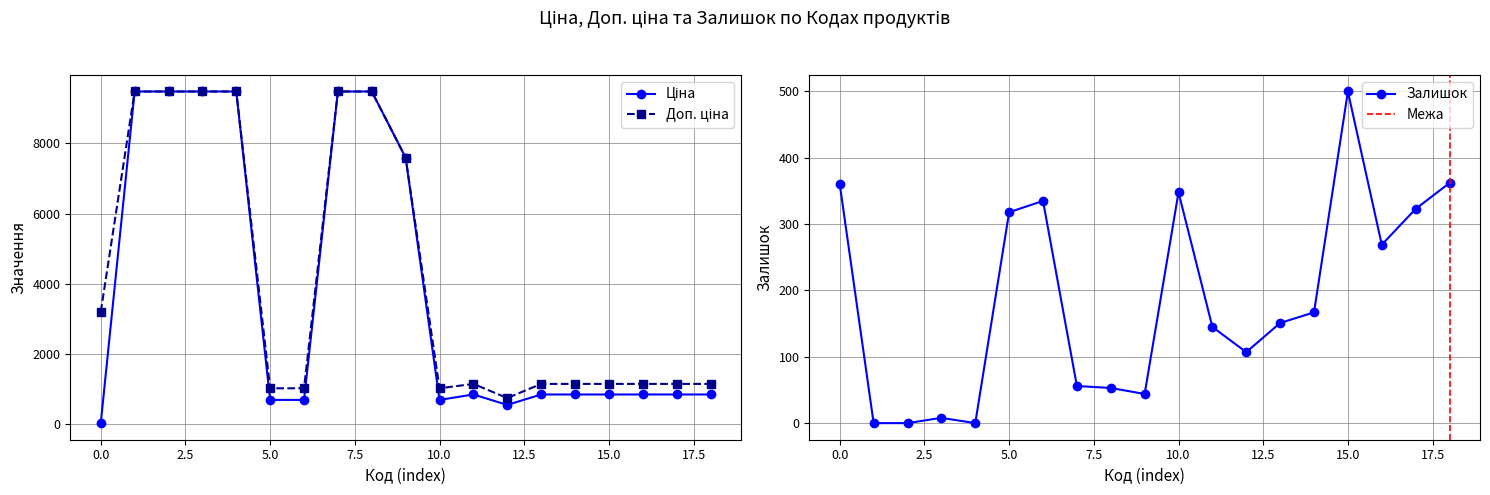

At how many categories does at least one series exceed 6325?

7